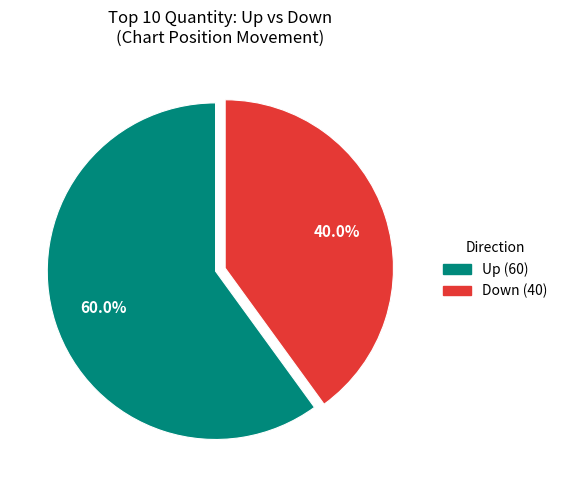

Is there a majority slice in this chart?

Yes